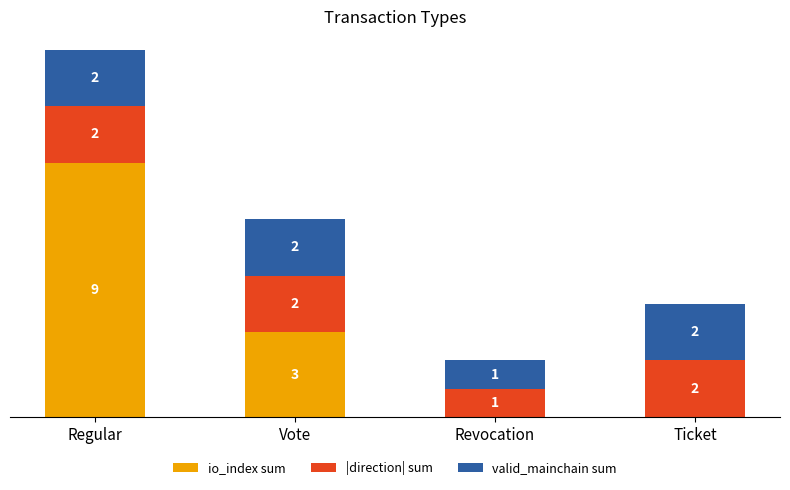

At which label does io_index sum reach its peak?

Regular